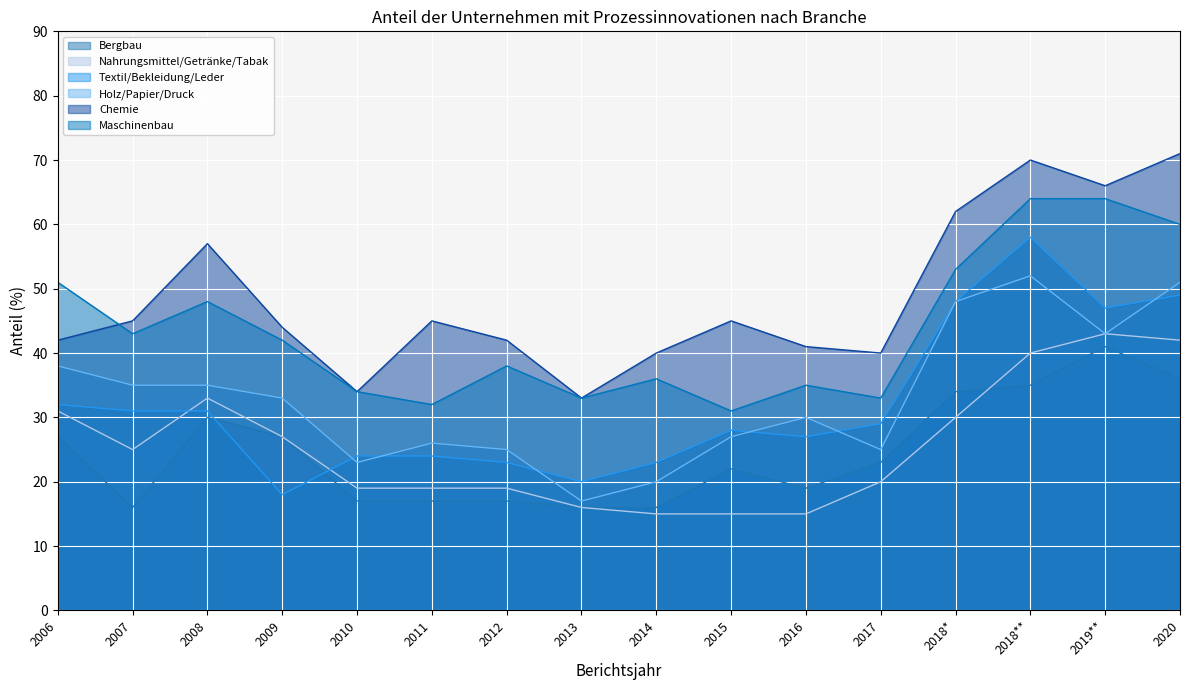

At which category does the chart reach its minimum across all series?

2014